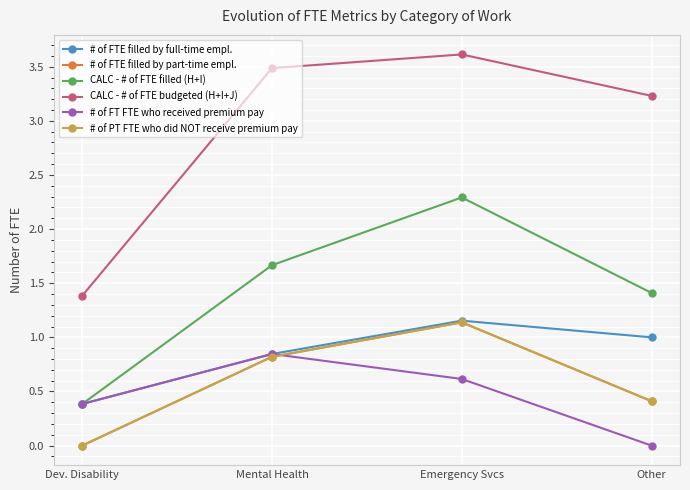

Reading left to right, extract all data points from this chart.

# of FTE filled by full-time empl.: 0.4	0.8	1.2	1.0
# of FTE filled by part-time empl.: 0.0	0.8	1.1	0.4
CALC - # of FTE filled (H+I): 0.4	1.7	2.3	1.4
CALC - # of FTE budgeted (H+I+J): 1.4	3.5	3.6	3.2
# of FT FTE who received premium pay: 0.4	0.8	0.6	0.0
# of PT FTE who did NOT receive premium pay: 0.0	0.8	1.1	0.4